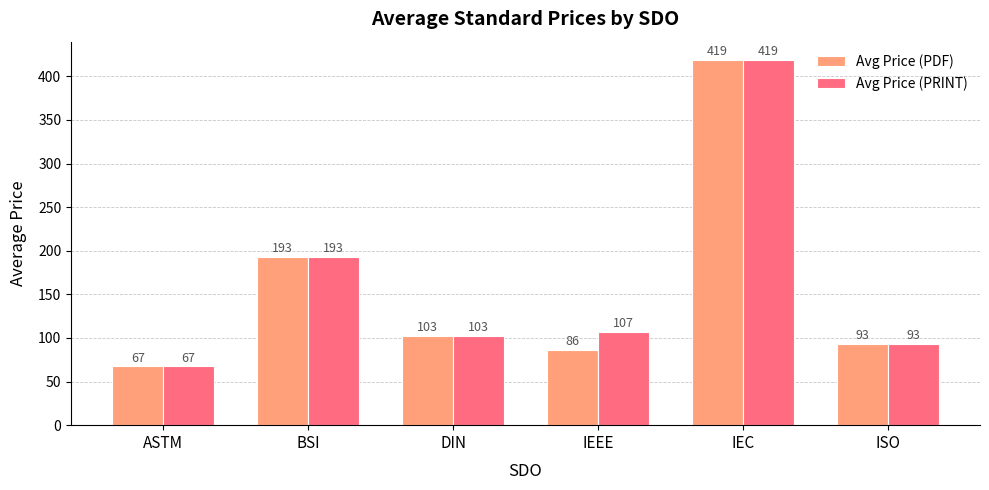

What is the value of the Avg Price (PRINT) bar at the 6th from the left?

93.0